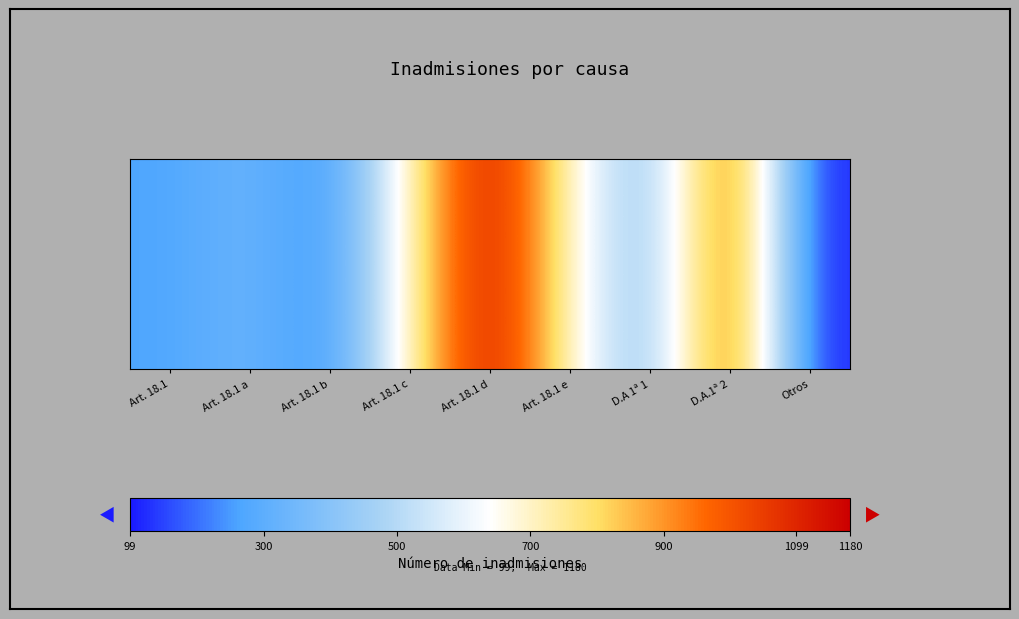

Reading left to right, what are all the values shown in this chart?

264	345	209	716	1180	696	360	1099	99